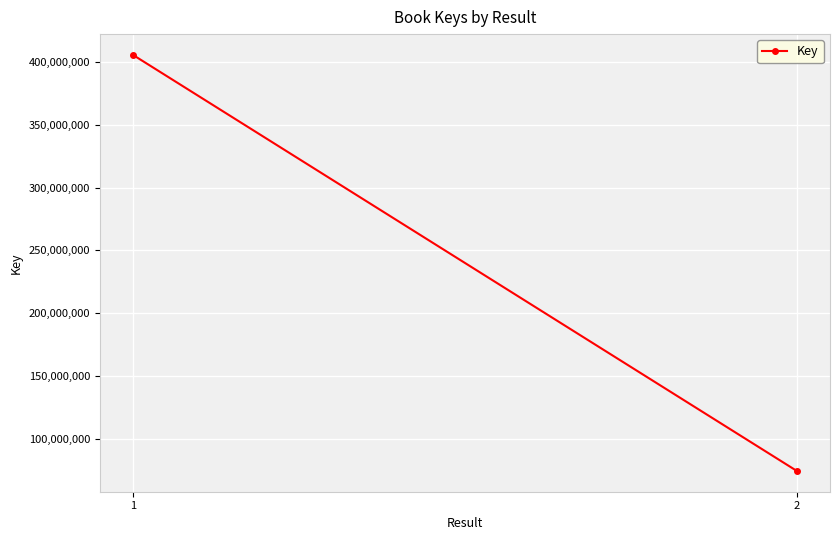

List the labels in order of value, smallest first.

2, 1